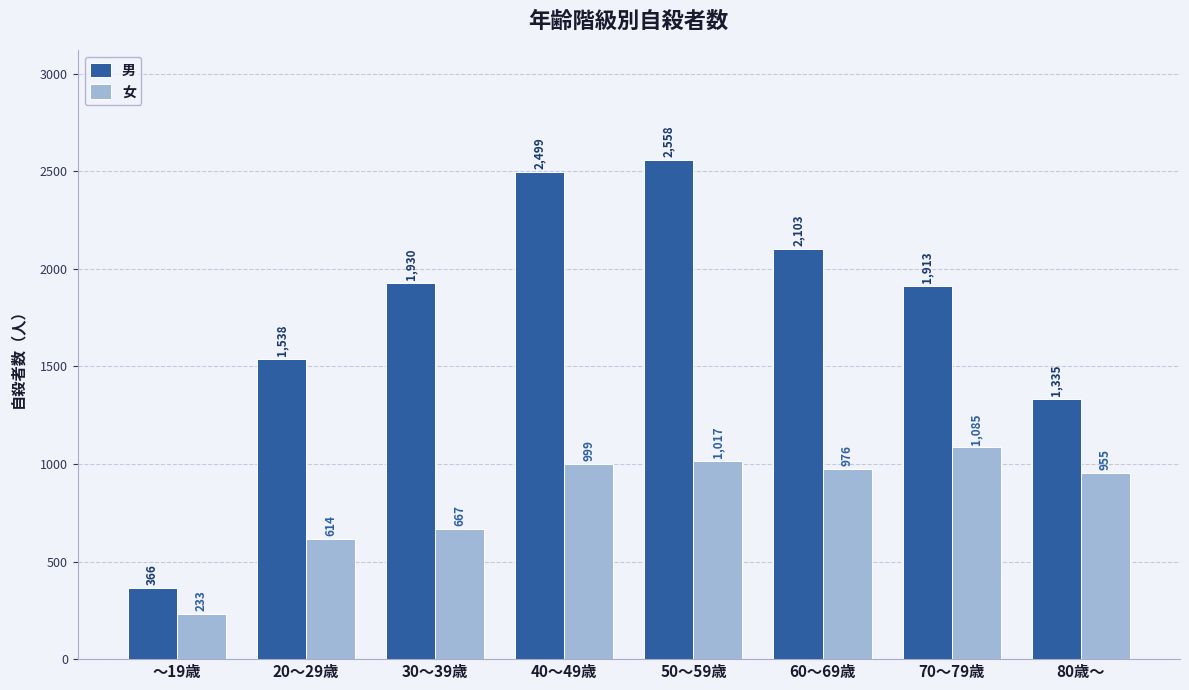

What is the spread (max minus min) of values at ～19歳?

133